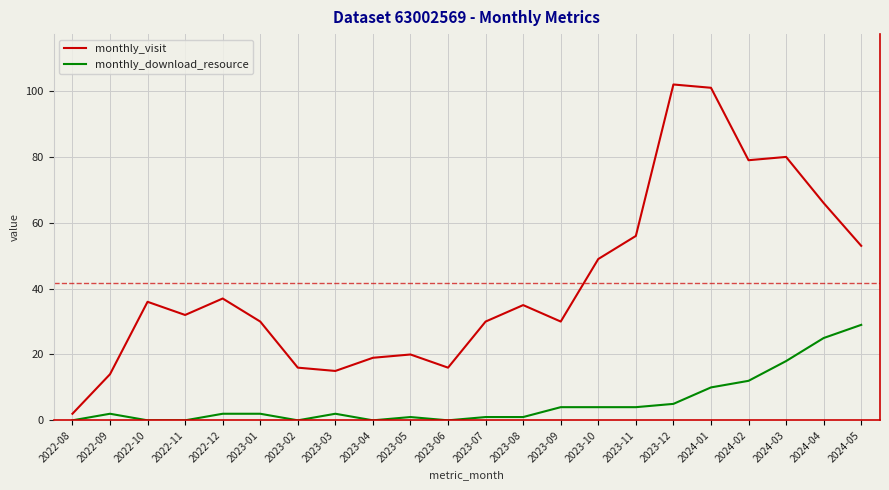

True or false: monthly_visit and monthly_download_resource cross at least once.

False